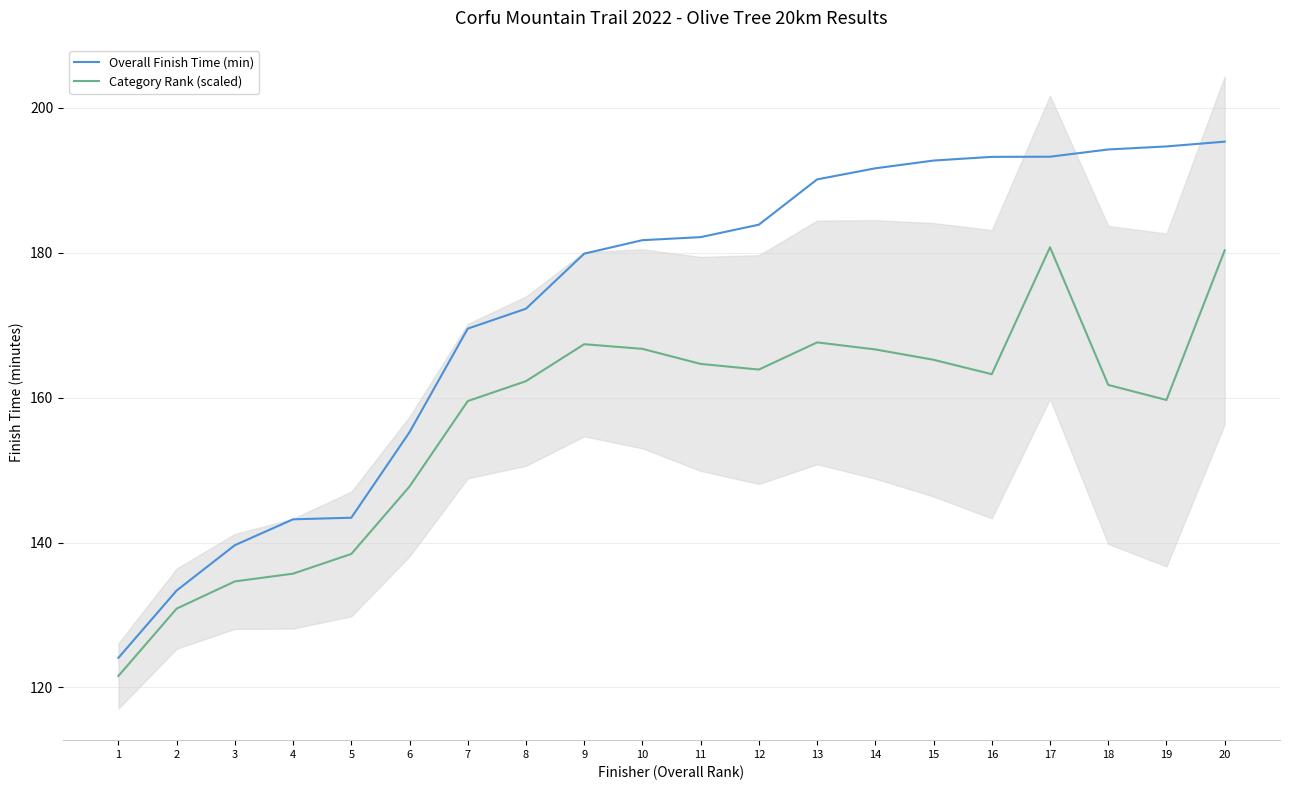

What is the maximum value for Category Rank (scaled)?

180.8